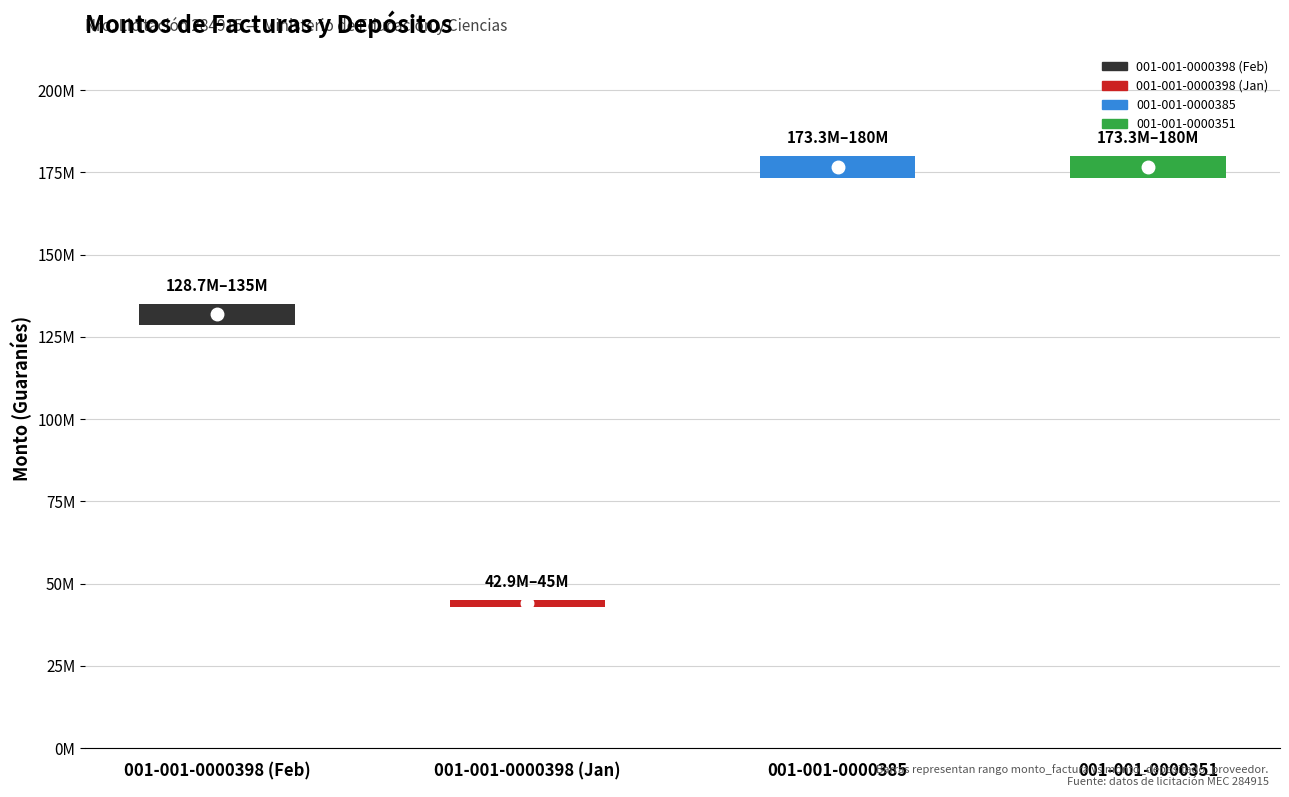

What is the value of the monto_depositado_proveedor bar at the 2nd from the left?

42905143